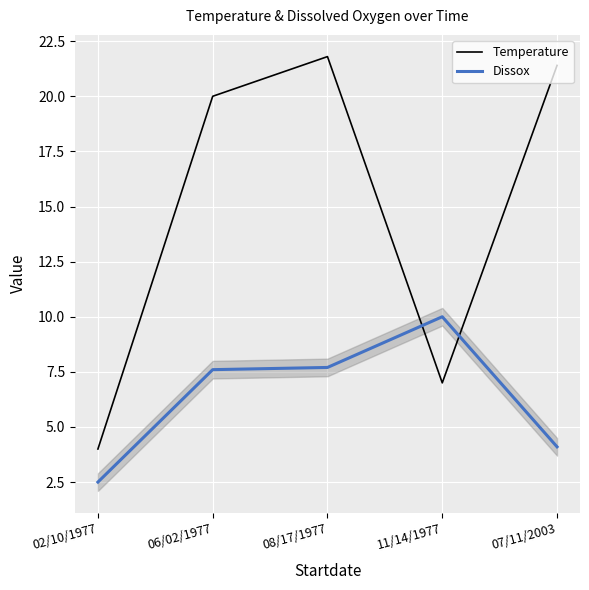

Is this an area chart (filled region under the line)?

No